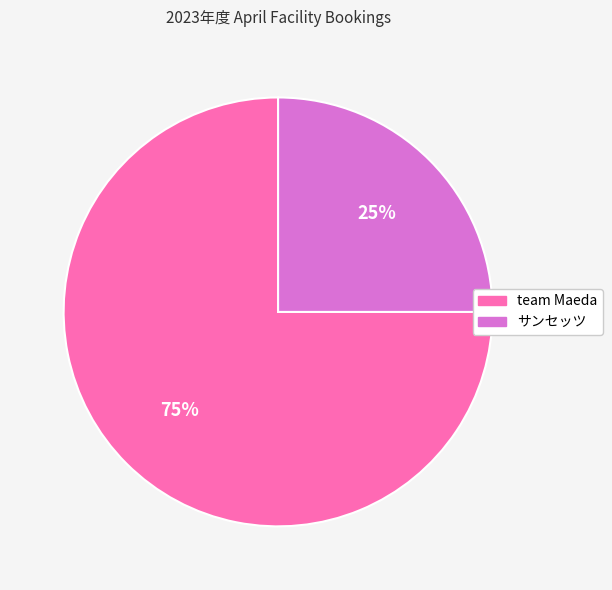

How many segments does this pie chart have?

2